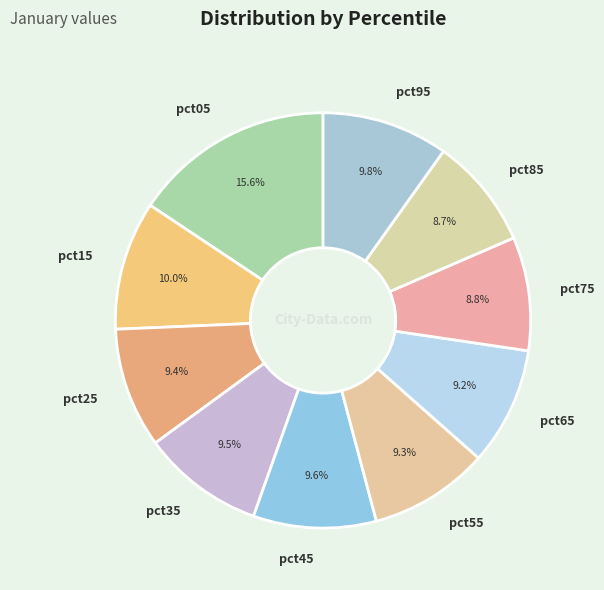

Which category has the biggest portion of the pie?

pct05